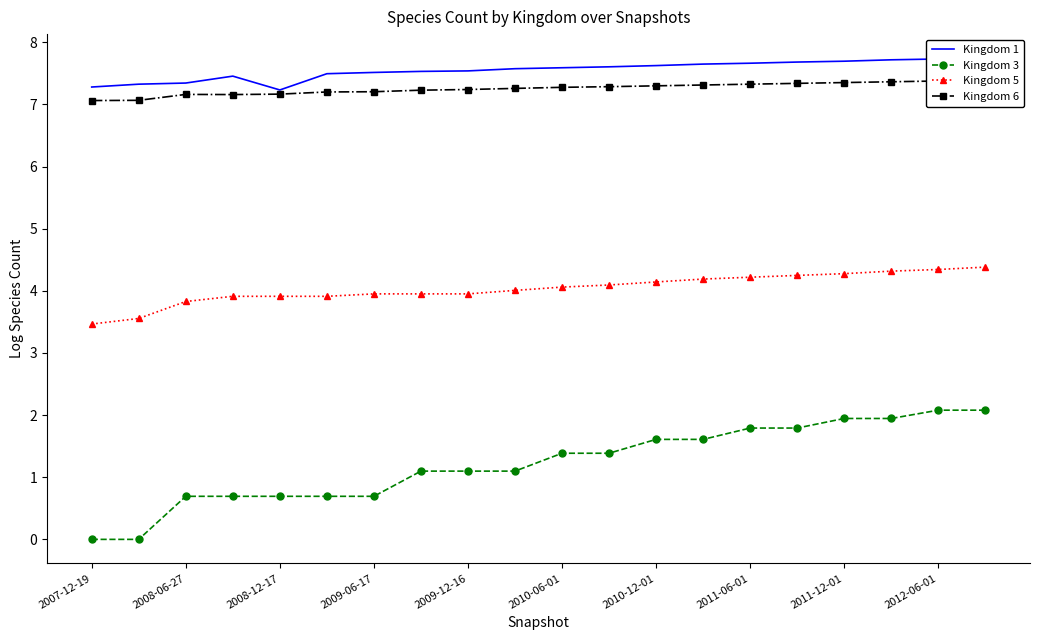

Is it true that Kingdom 5 equals 3.5 at 2007-12-19?

True